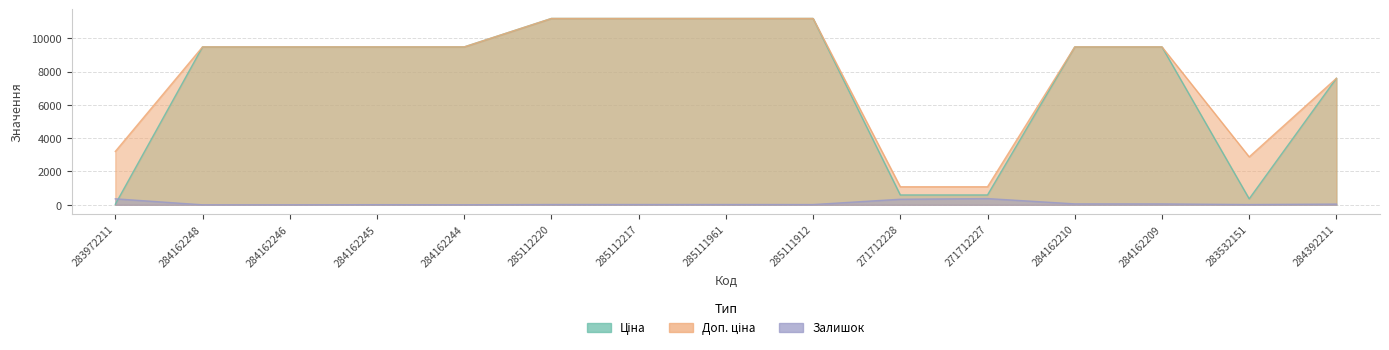

What is the value of the Ціна point at the 1st from the left?

32.0